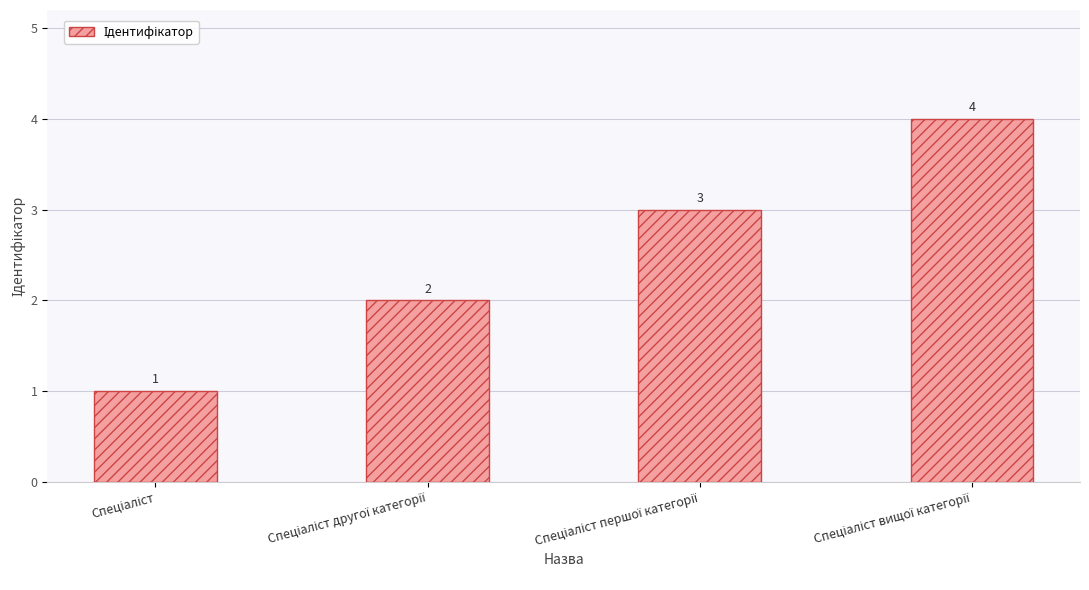

Count the values in the range 2 to 4.

3